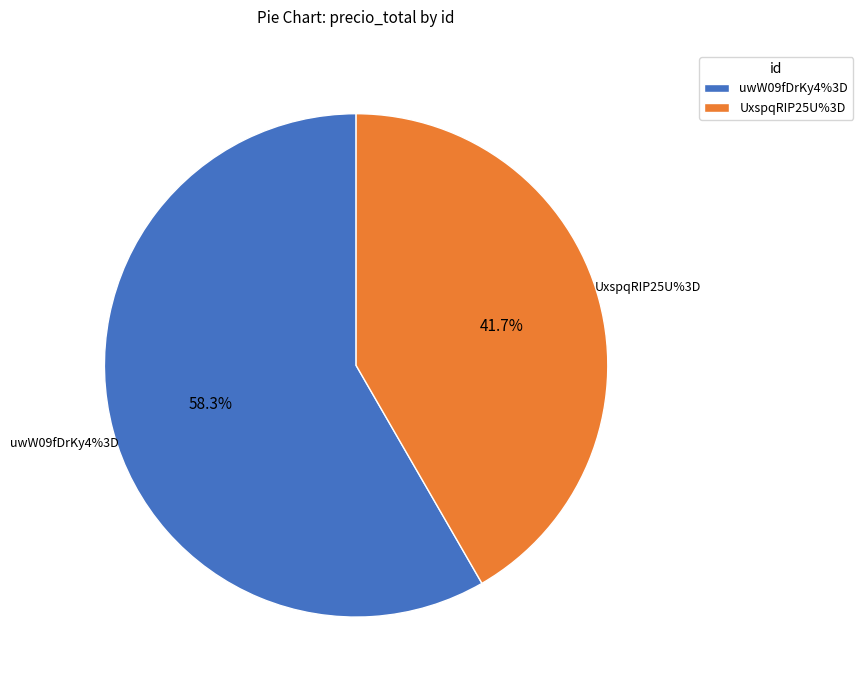

To the nearest percent, what is the difference between the largest and smallest slice percentages?

17%